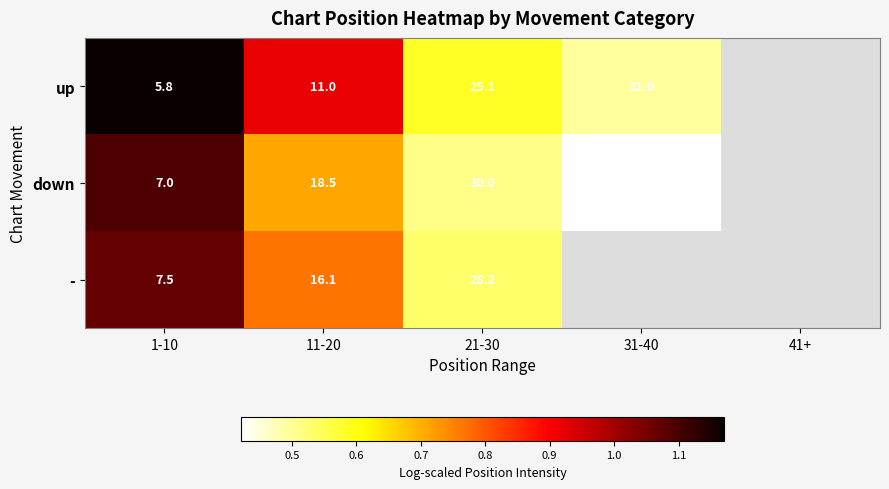

At 1-10, list the series in order from largest to smallest.

-, down, up